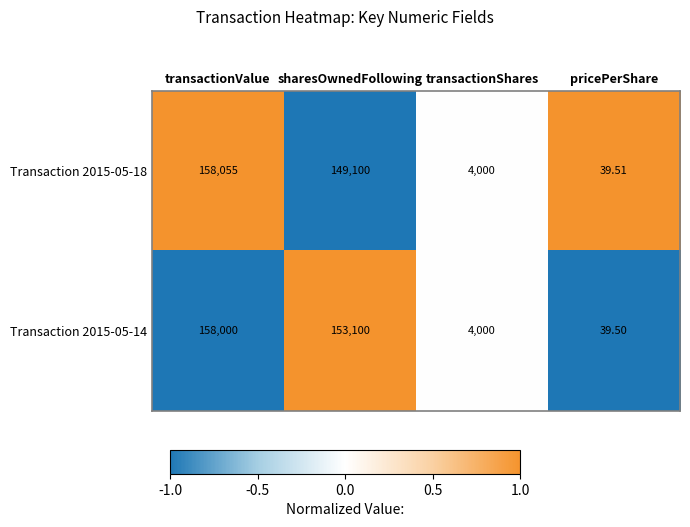

Where does the Transaction 2015-05-18 series first go above 149100?

transactionValue